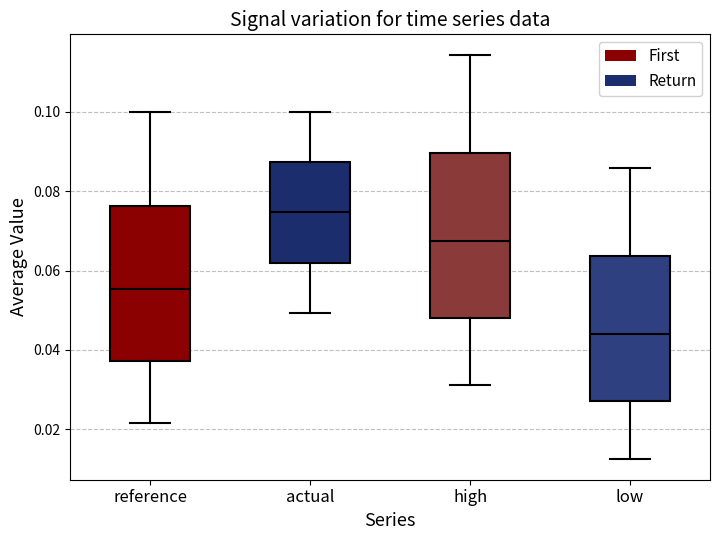

Comparing the boxes themselves (not the whiskers), which one is the tallest?

high